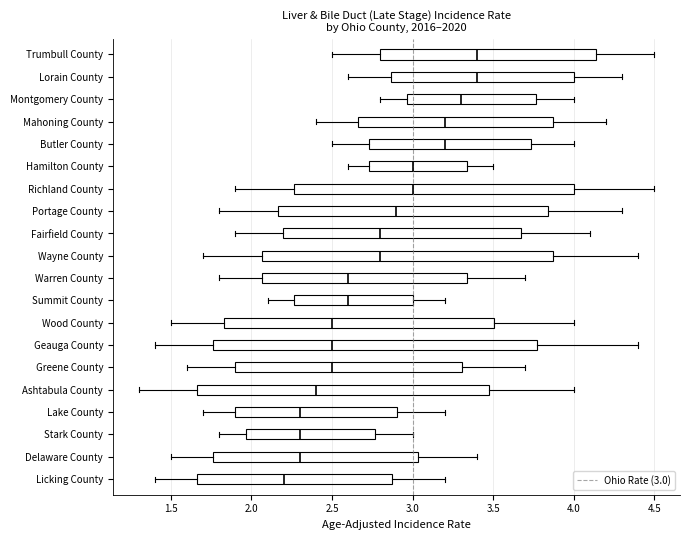

Reading bottom to top, read every box against the x-axis: the position of its median line, the range the box covers, and the ends of its whiskers. The values are not printed on the chart, so give them approximately, as read against the axis.

Licking County: median 2.20, box 1.65 to 2.85, whiskers 1.40 to 3.20
Delaware County: median 2.30, box 1.75 to 3.05, whiskers 1.50 to 3.40
Stark County: median 2.30, box 1.95 to 2.75, whiskers 1.80 to 3.00
Lake County: median 2.30, box 1.90 to 2.90, whiskers 1.70 to 3.20
Ashtabula County: median 2.40, box 1.65 to 3.45, whiskers 1.30 to 4.00
Greene County: median 2.50, box 1.90 to 3.30, whiskers 1.60 to 3.70
Geauga County: median 2.50, box 1.75 to 3.75, whiskers 1.40 to 4.40
Wood County: median 2.50, box 1.85 to 3.50, whiskers 1.50 to 4.00
Summit County: median 2.60, box 2.25 to 3.00, whiskers 2.10 to 3.20
Warren County: median 2.60, box 2.05 to 3.35, whiskers 1.80 to 3.70
Wayne County: median 2.80, box 2.05 to 3.85, whiskers 1.70 to 4.40
Fairfield County: median 2.80, box 2.20 to 3.65, whiskers 1.90 to 4.10
Portage County: median 2.90, box 2.15 to 3.85, whiskers 1.80 to 4.30
Richland County: median 3.00, box 2.25 to 4.00, whiskers 1.90 to 4.50
Hamilton County: median 3.00, box 2.75 to 3.35, whiskers 2.60 to 3.50
Butler County: median 3.20, box 2.75 to 3.75, whiskers 2.50 to 4.00
Mahoning County: median 3.20, box 2.65 to 3.85, whiskers 2.40 to 4.20
Montgomery County: median 3.30, box 2.95 to 3.75, whiskers 2.80 to 4.00
Lorain County: median 3.40, box 2.85 to 4.00, whiskers 2.60 to 4.30
Trumbull County: median 3.40, box 2.80 to 4.15, whiskers 2.50 to 4.50